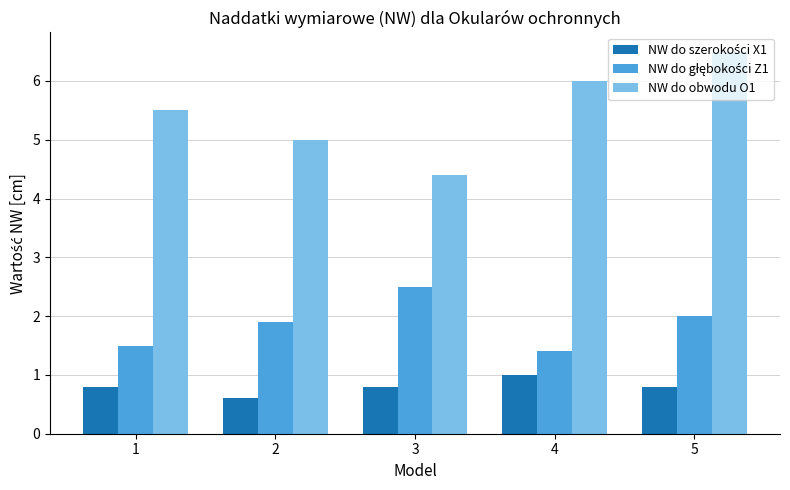

What is the total value across all series at 4?

8.4